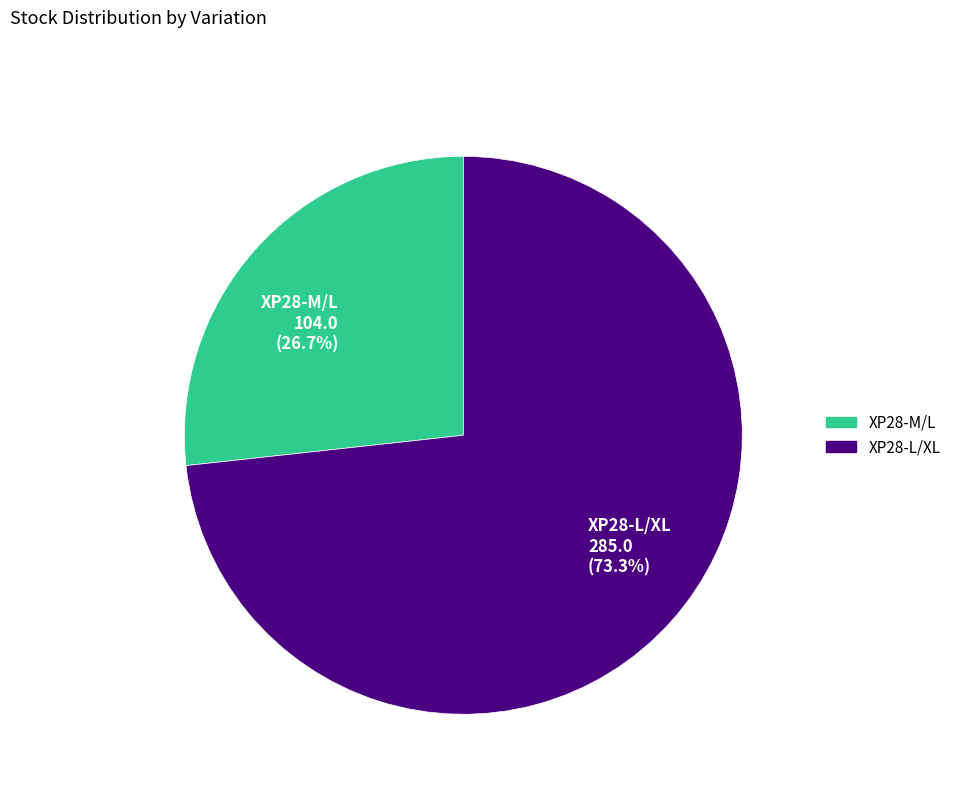

Between XP28-M/L 104.0 (26.7%) and XP28-L/XL 285.0 (73.3%), which is larger?

XP28-L/XL 285.0 (73.3%)